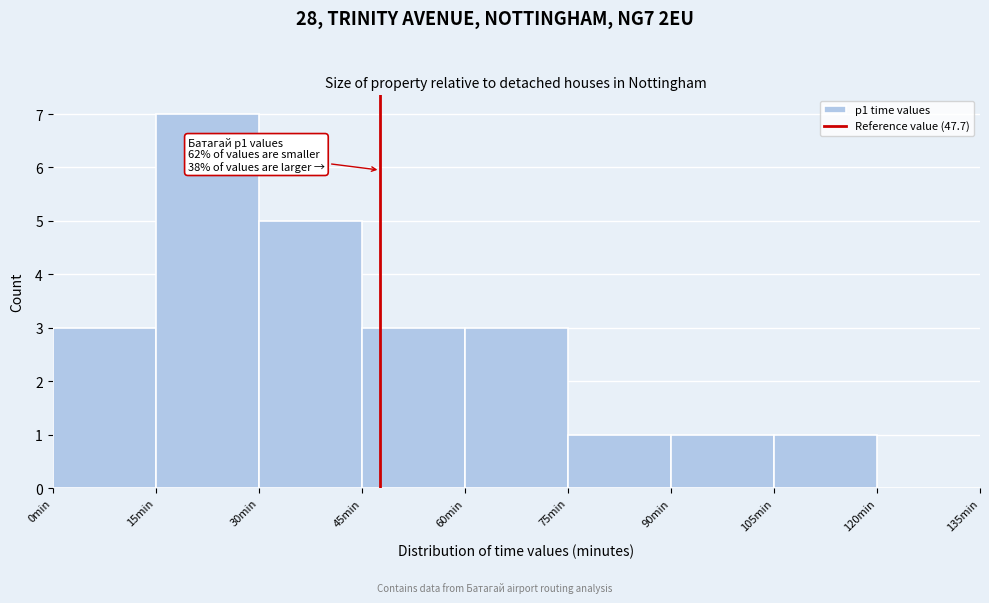

Over which range of the x-axis is the bar tallest?

15 to 30